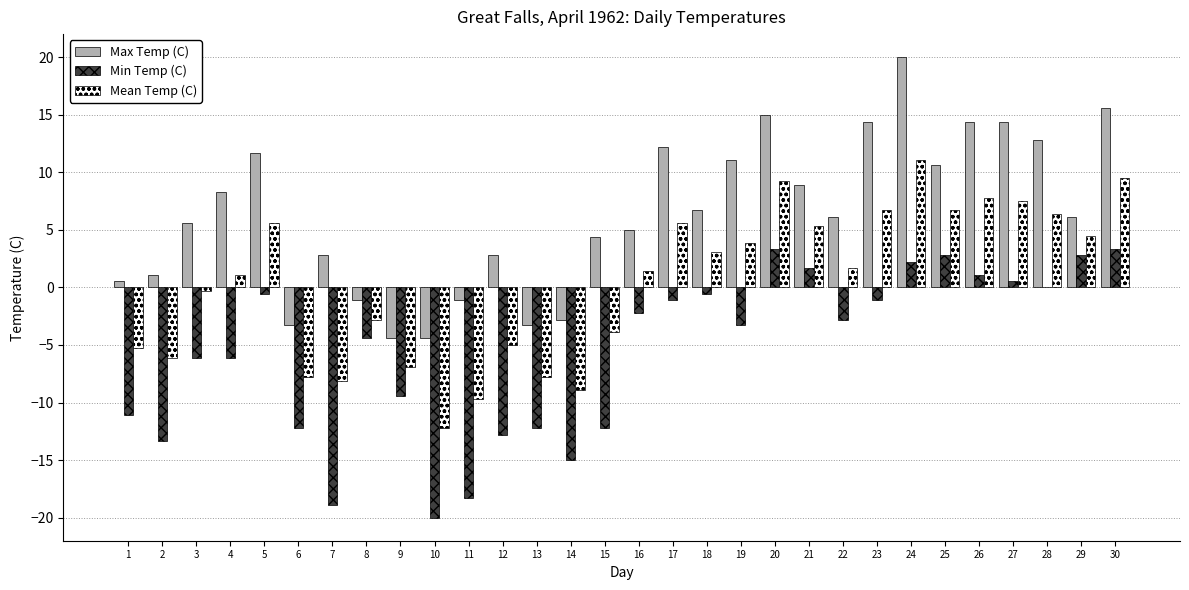

At which category is the sum across all series the highest?

24